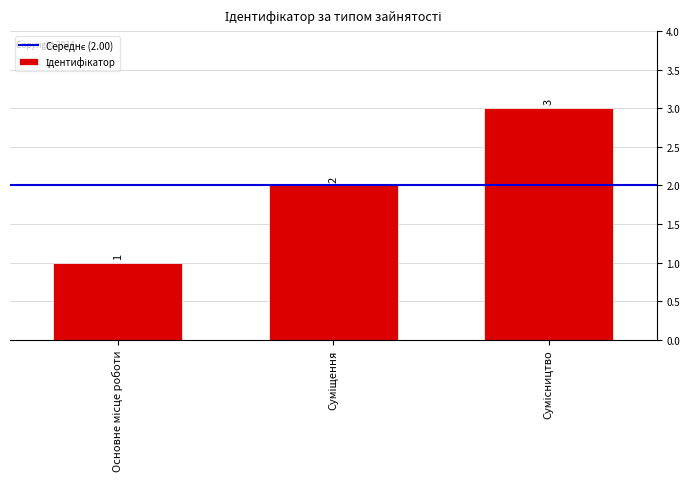

What is the sum of all values?

6